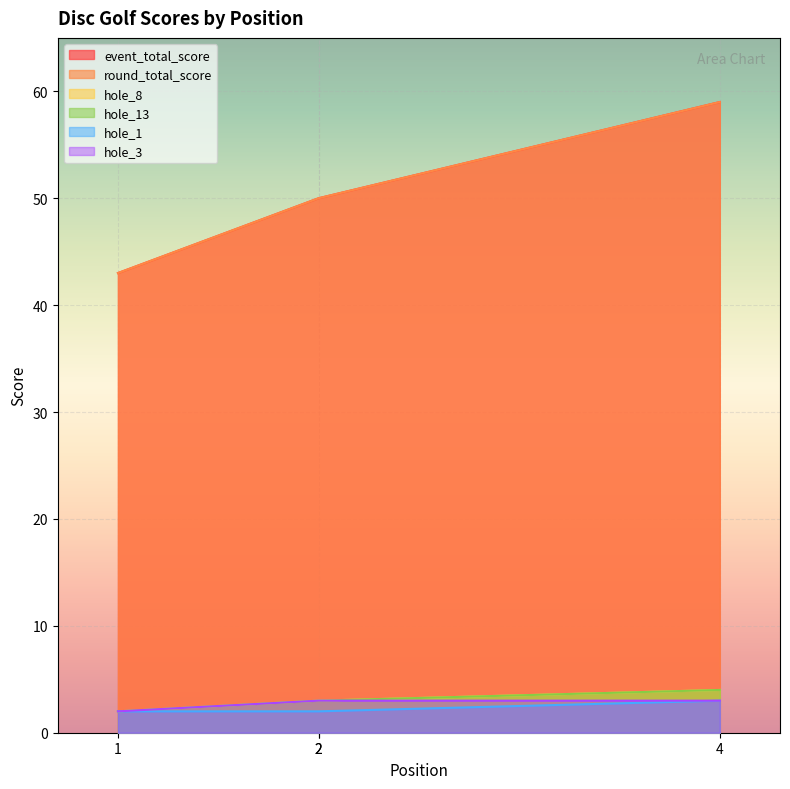

True or false: hole_13 has more than 0 points higher than both neighbors.

False